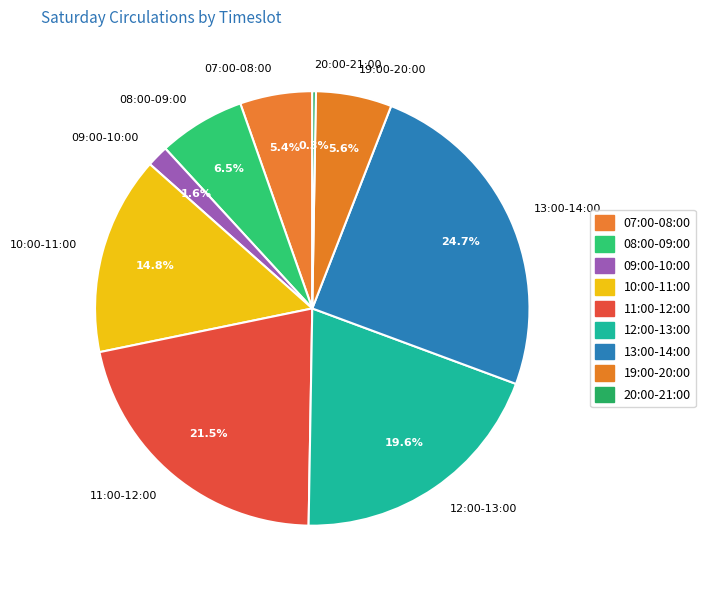

Is there any slice that represents more than half of the pie?

No